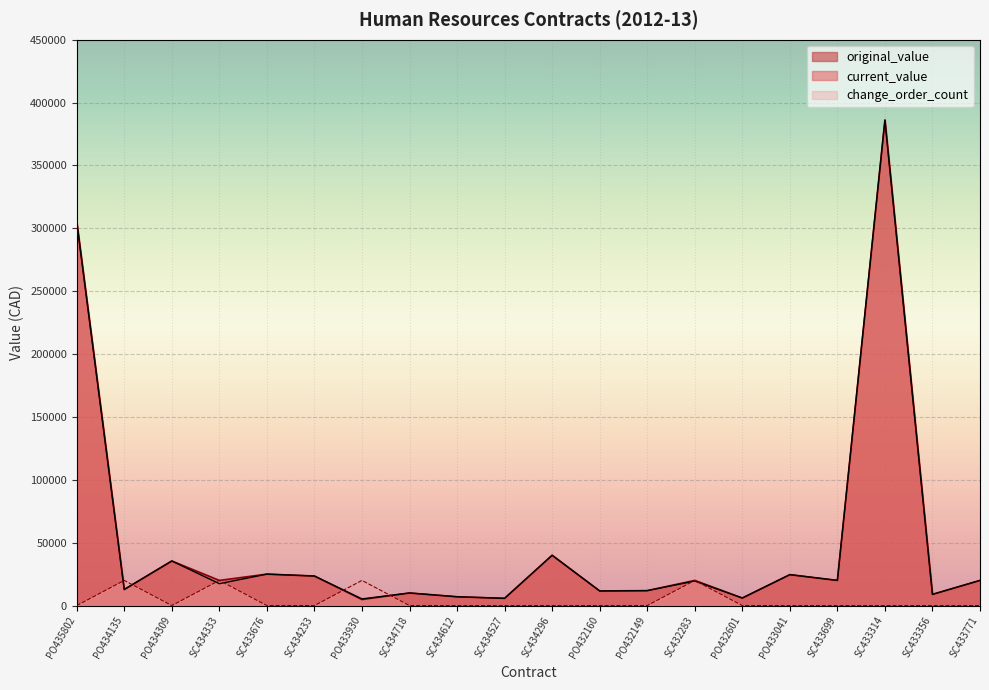

How many lines are shown in the chart?

3